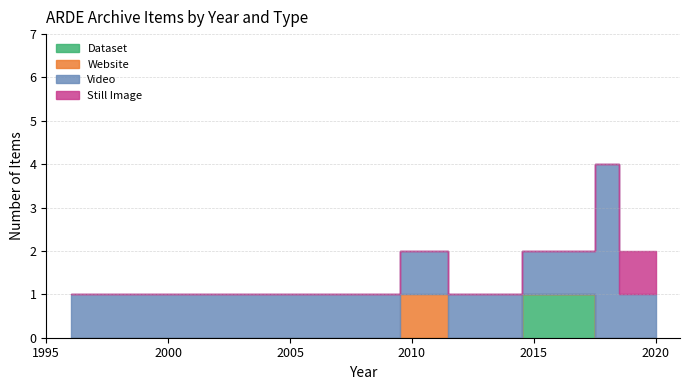

Which series changed the most between 2018 and 2018?

Video